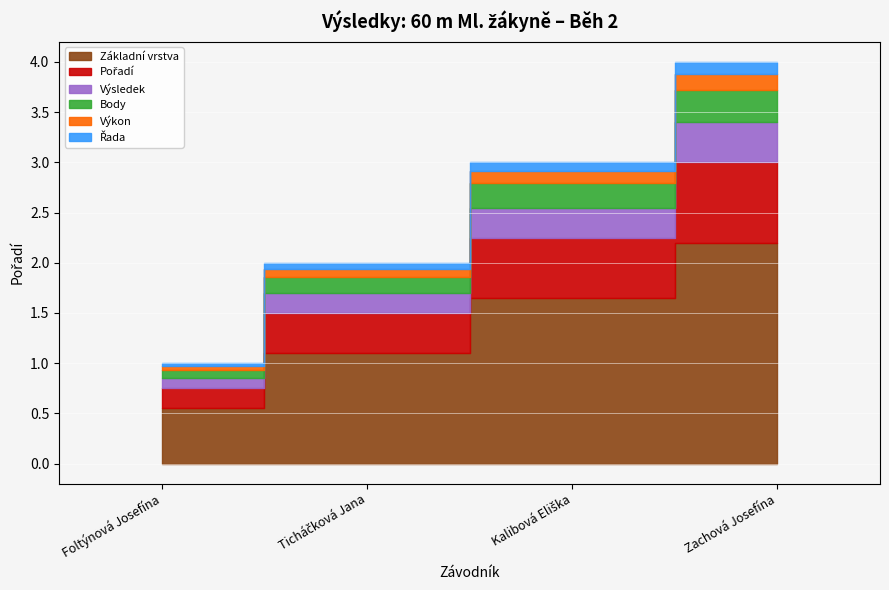

Rank the categories by value from lowest to highest.

Foltýnová Josefína, Ticháčková Jana, Kalibová Eliška, Zachová Josefína